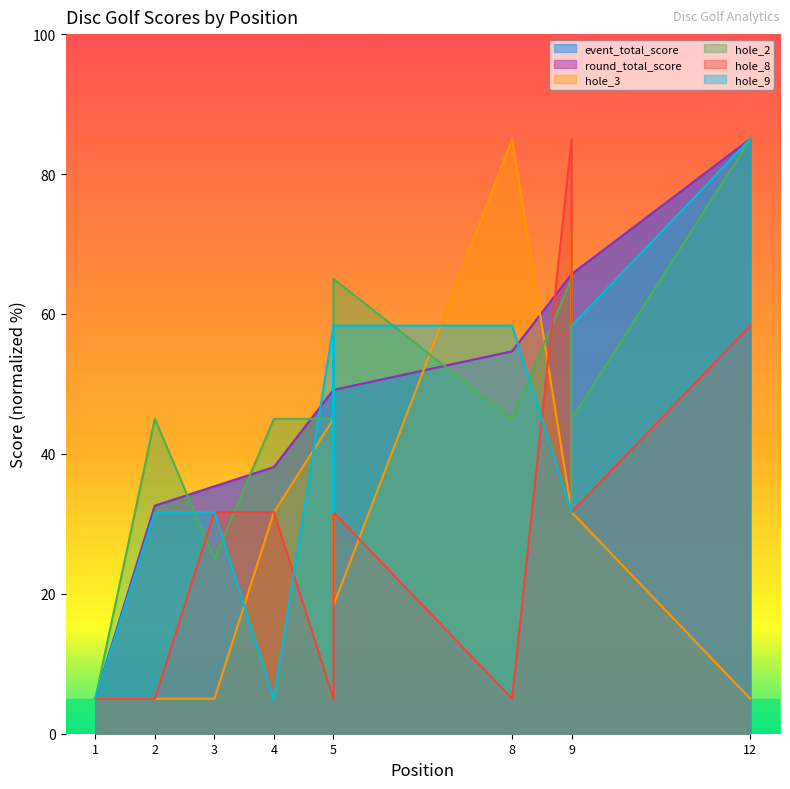

What is the difference between the maximum and minimum values in the hole_9 series?

80.0